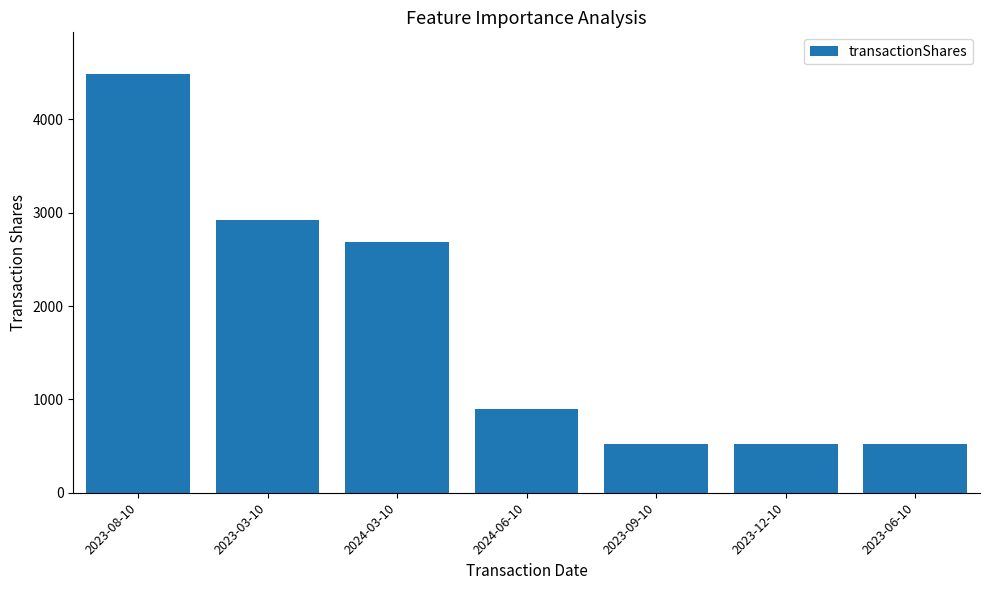

What is the smallest value displayed?

517